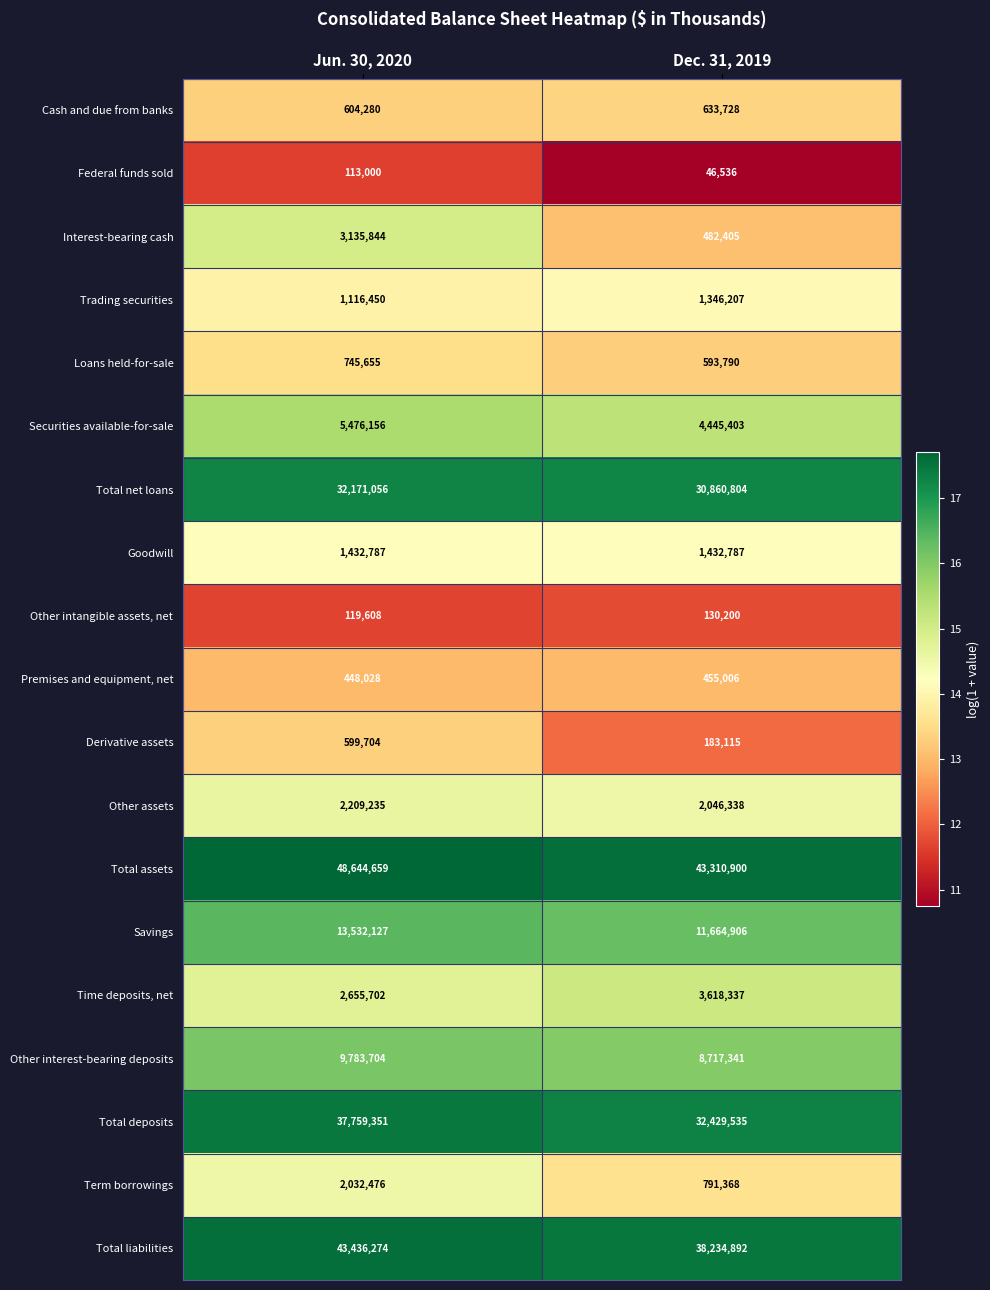

At which label is Other interest-bearing deposits closest to 9250522?

Dec. 31, 2019